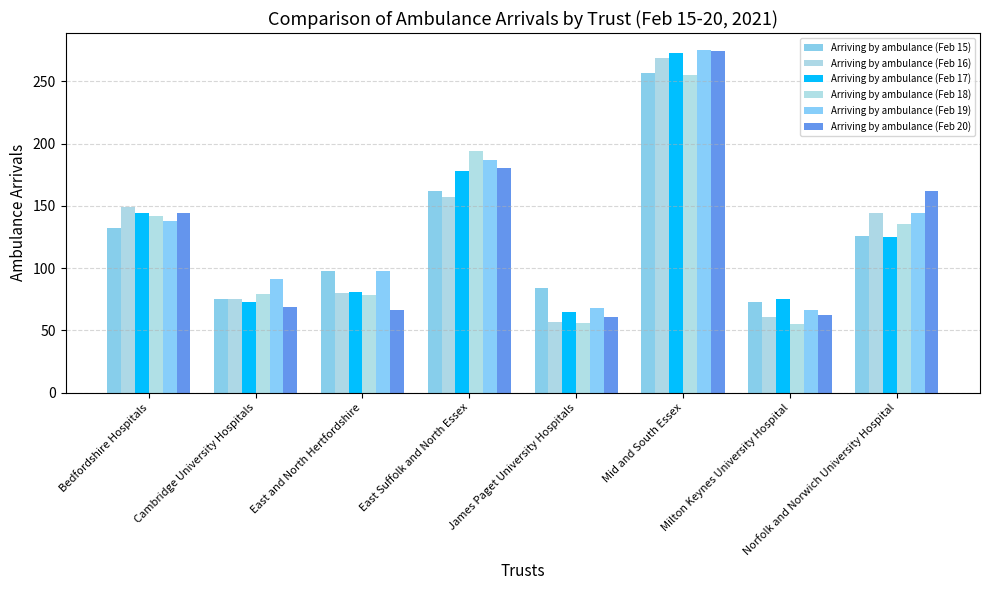

What is the label of the 4th bar from the right?

James Paget University Hospitals